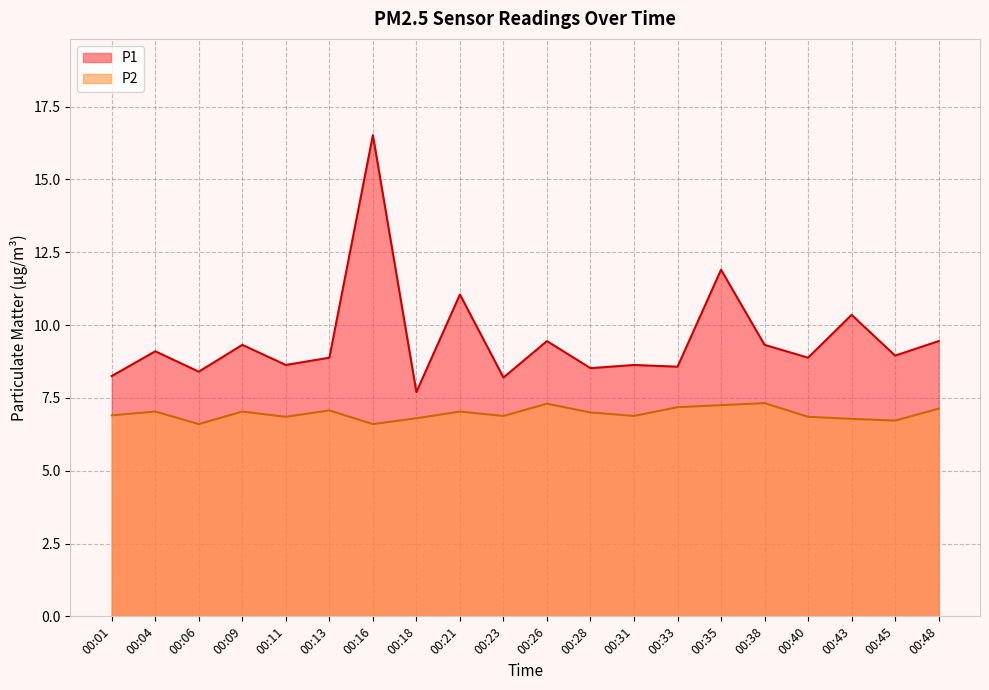

Reading left to right, list all the values displayed in this chart.

P1: 00:01=8.2	00:04=9.1	00:06=8.4	00:09=9.3	00:11=8.6	00:13=8.9	00:16=16.5	00:18=7.7	00:21=11.1	00:23=8.2	00:26=9.4	00:28=8.5	00:31=8.6	00:33=8.6	00:35=11.9	00:38=9.3	00:40=8.9	00:43=10.3	00:45=8.9	00:48=9.4
P2: 00:01=6.9	00:04=7.0	00:06=6.6	00:09=7.0	00:11=6.8	00:13=7.1	00:16=6.6	00:18=6.8	00:21=7.0	00:23=6.9	00:26=7.3	00:28=7.0	00:31=6.9	00:33=7.2	00:35=7.2	00:38=7.3	00:40=6.8	00:43=6.8	00:45=6.7	00:48=7.1